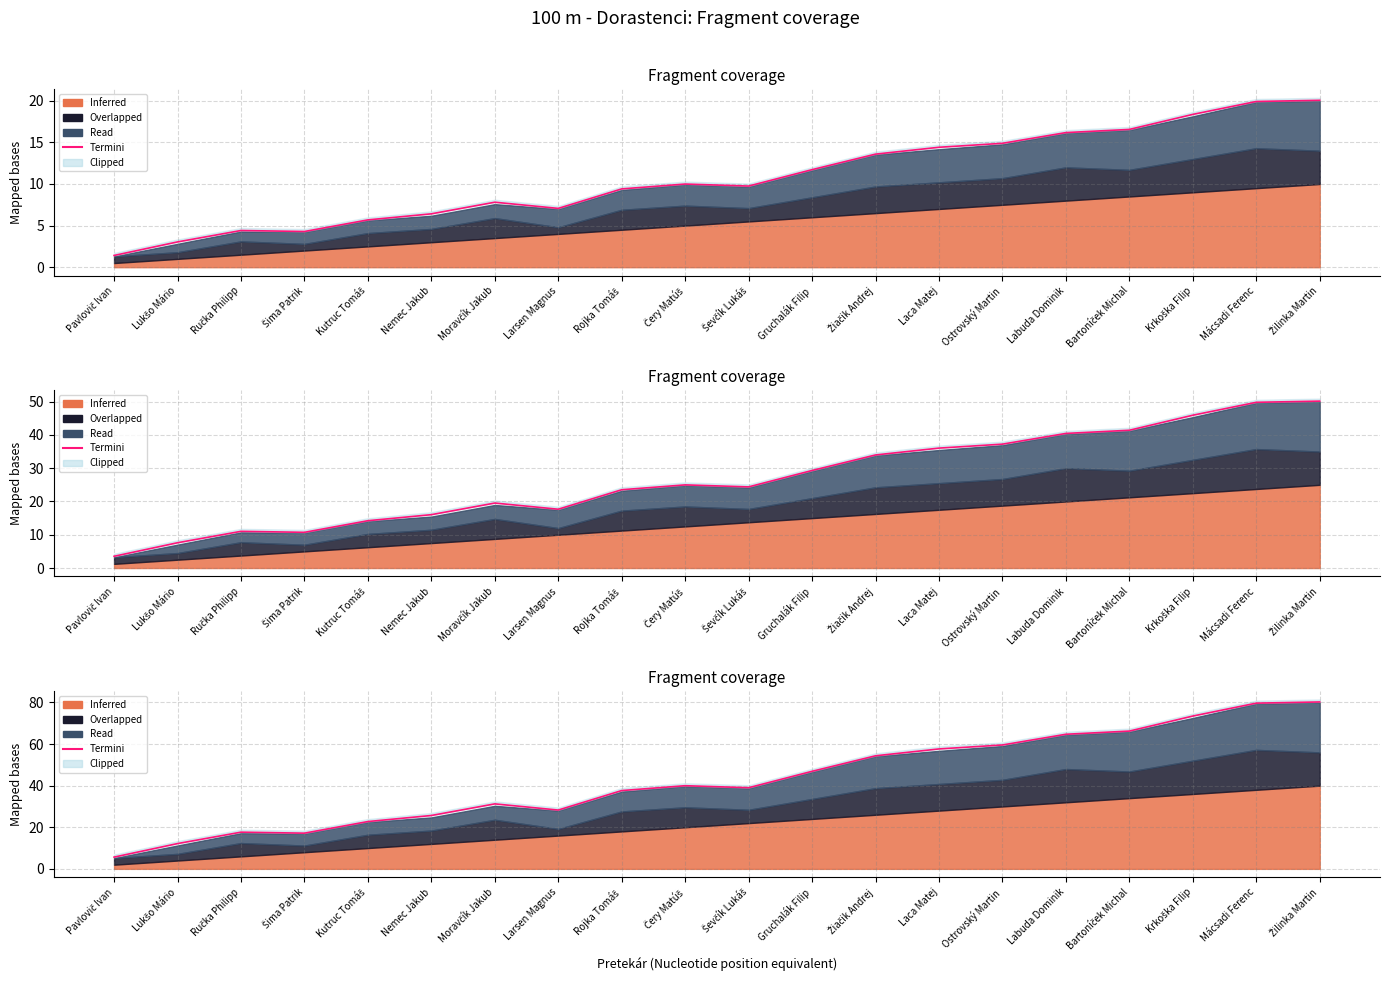

What is the label of the 6th point from the left?

Nemec Jakub